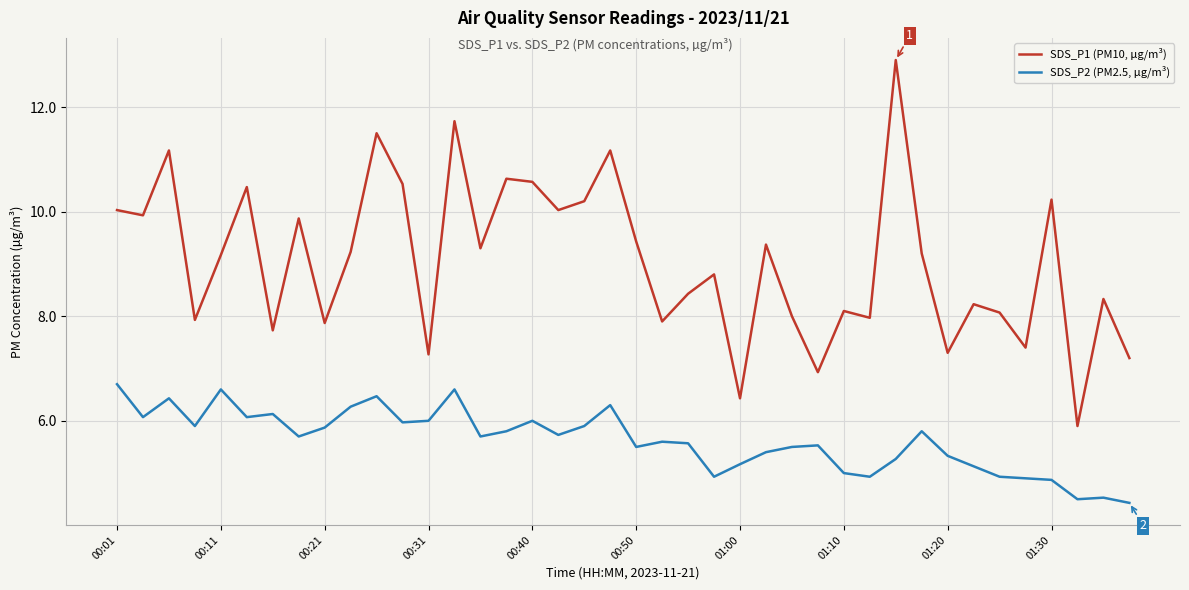

What is the difference between the maximum and minimum values in the SDS_P2 (PM2.5, µg/m³) series?

2.3